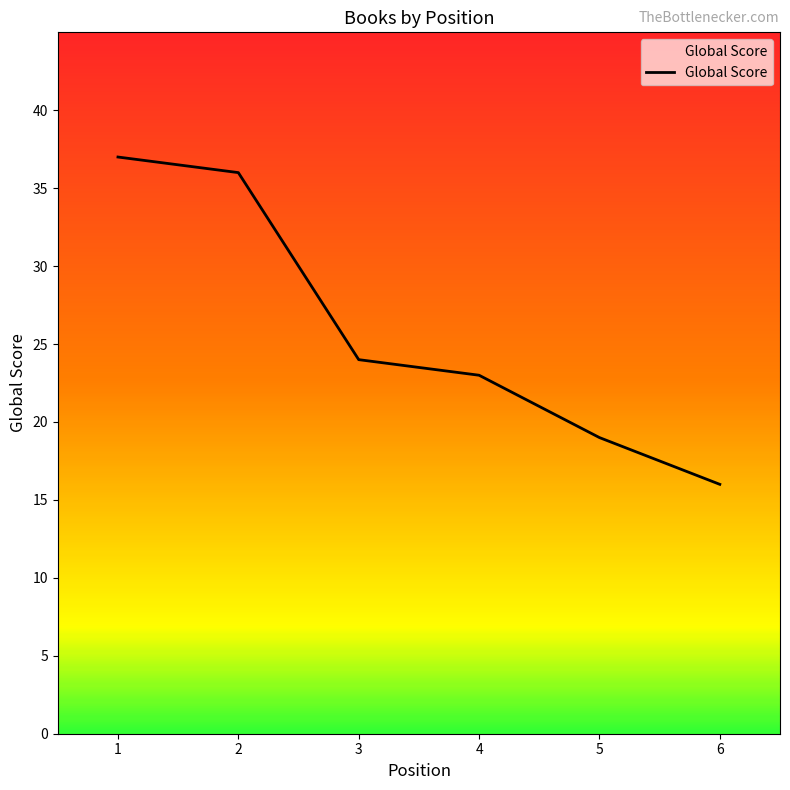

How many lines are shown in the chart?

1